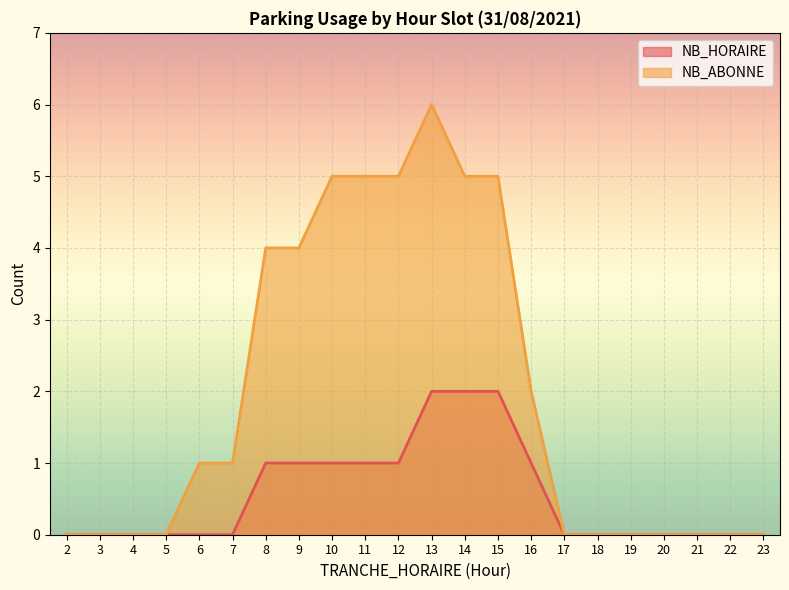

At how many categories does at least one series exceed 0?

11